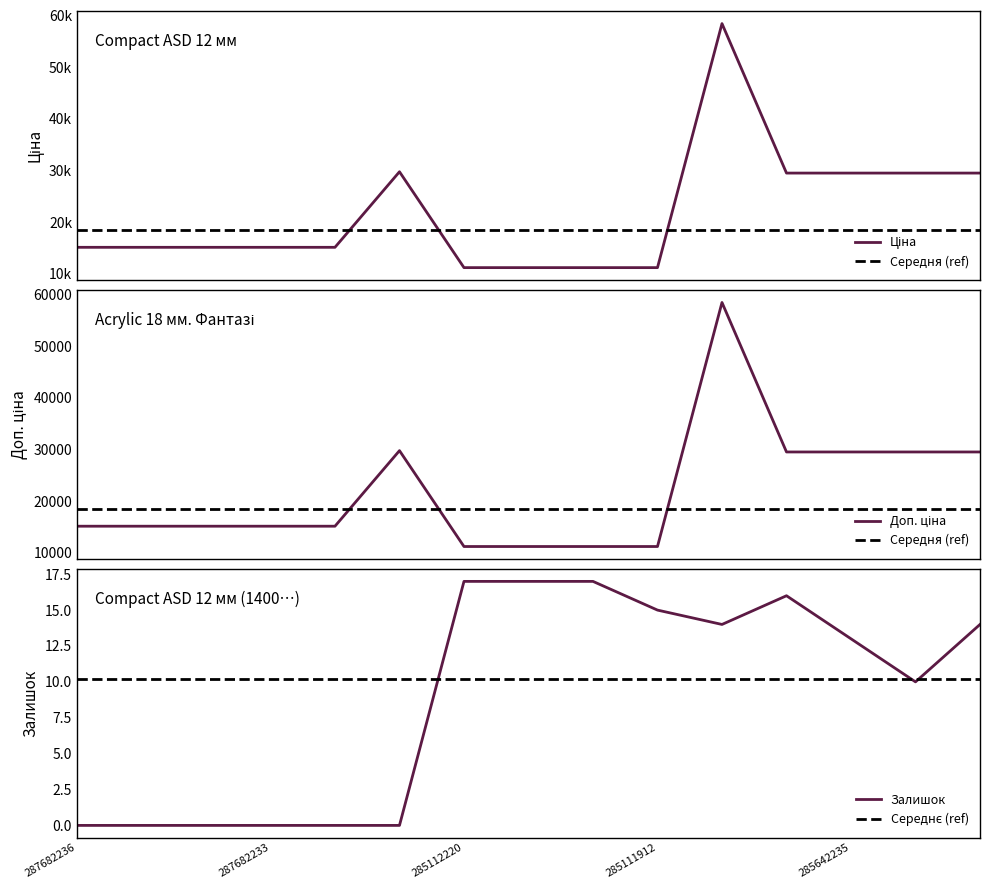

List the series in order of their peak value, highest first.

Ціна, Доп. ціна, Залишок